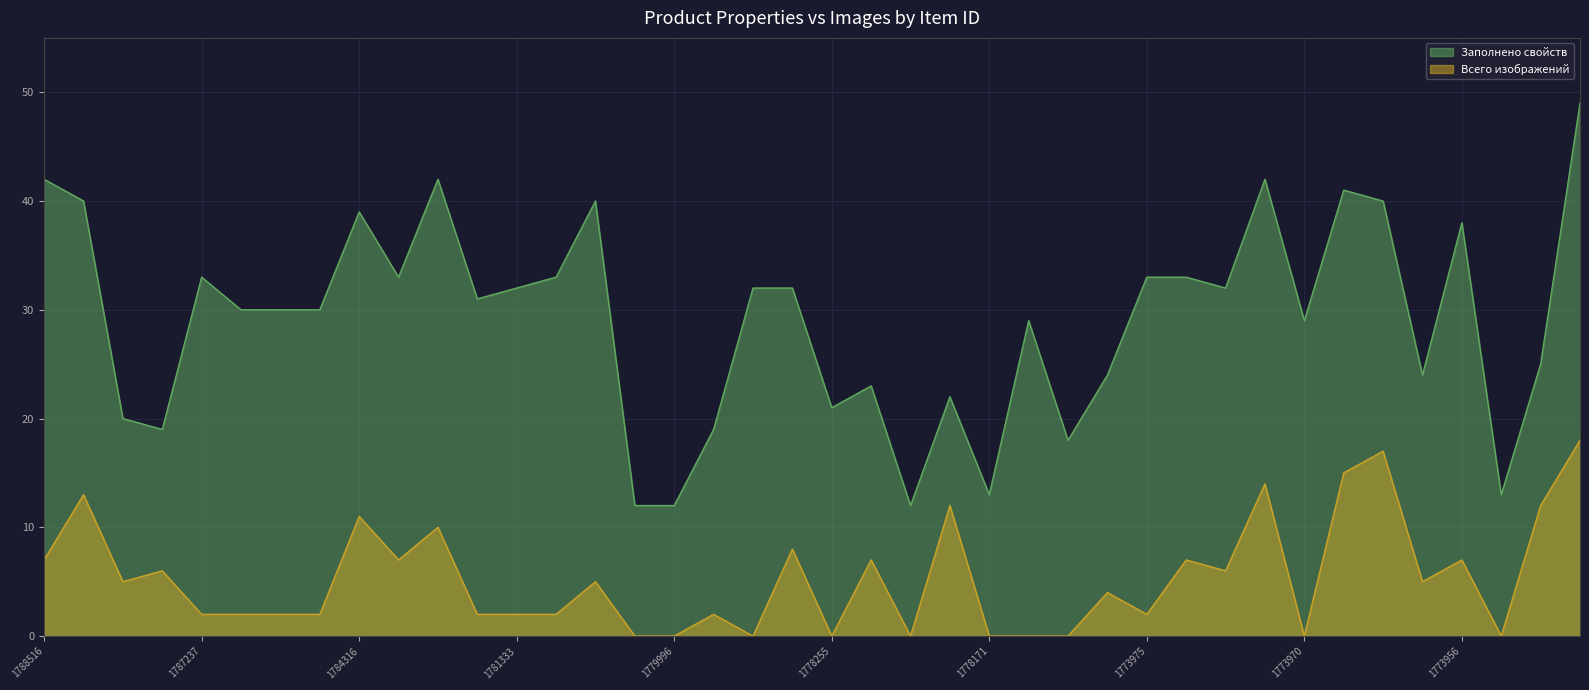

True or false: Всего изображений and Заполнено свойств intersect in this chart.

False